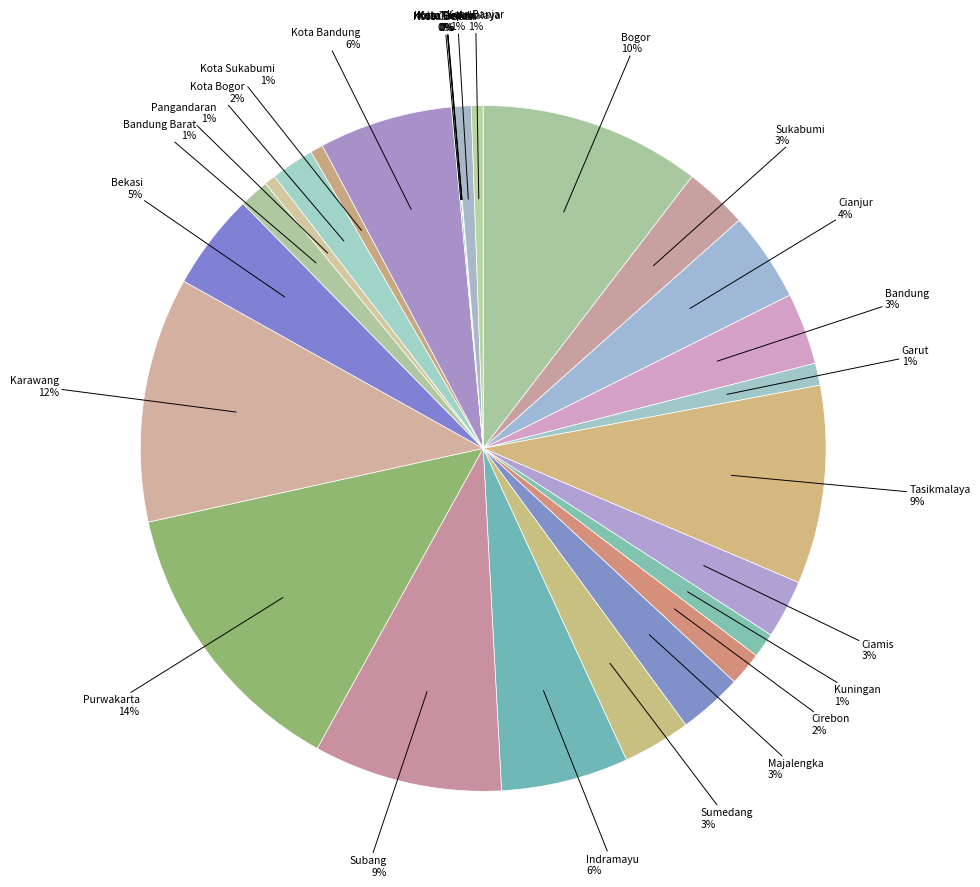

The Kuningan slice represents 10% of the pie. True or false?

False